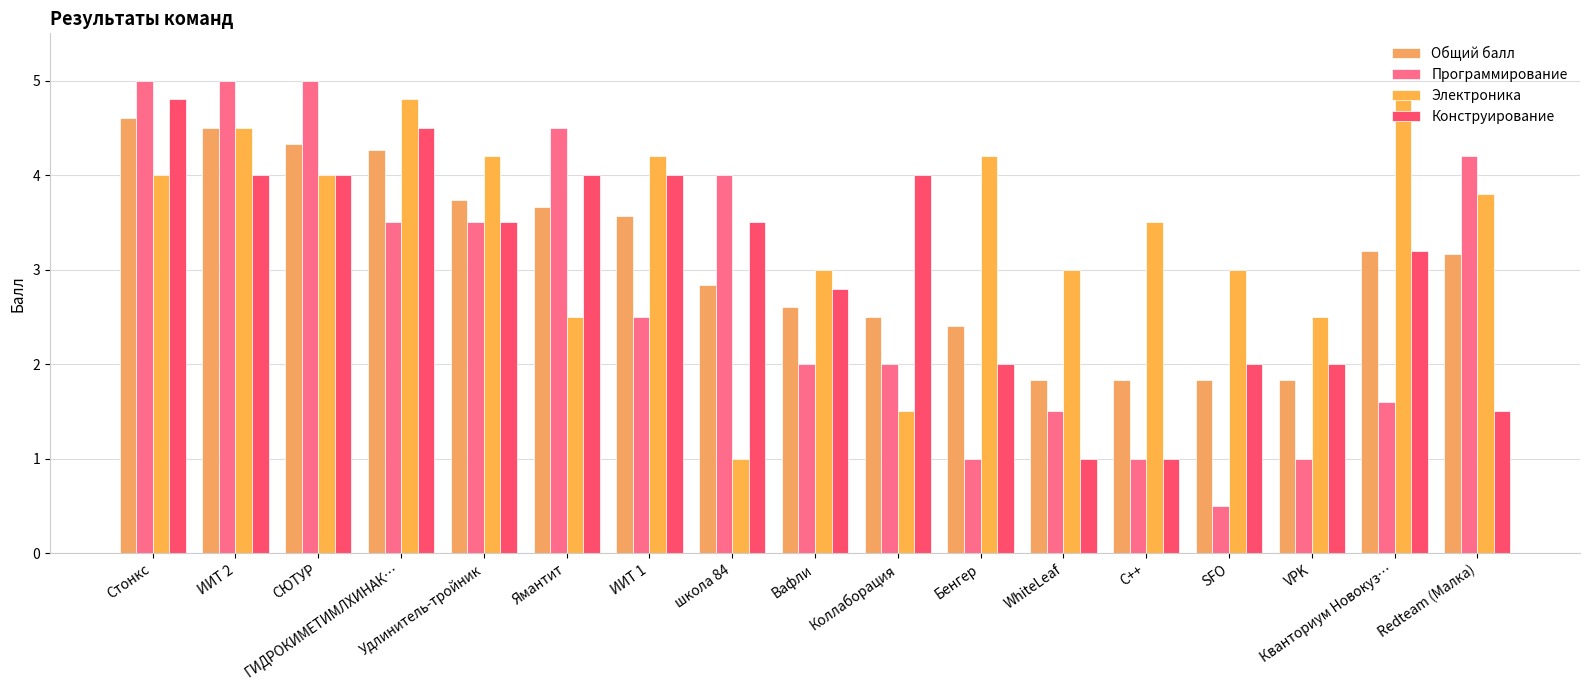

Count the number of data series in this chart.

4